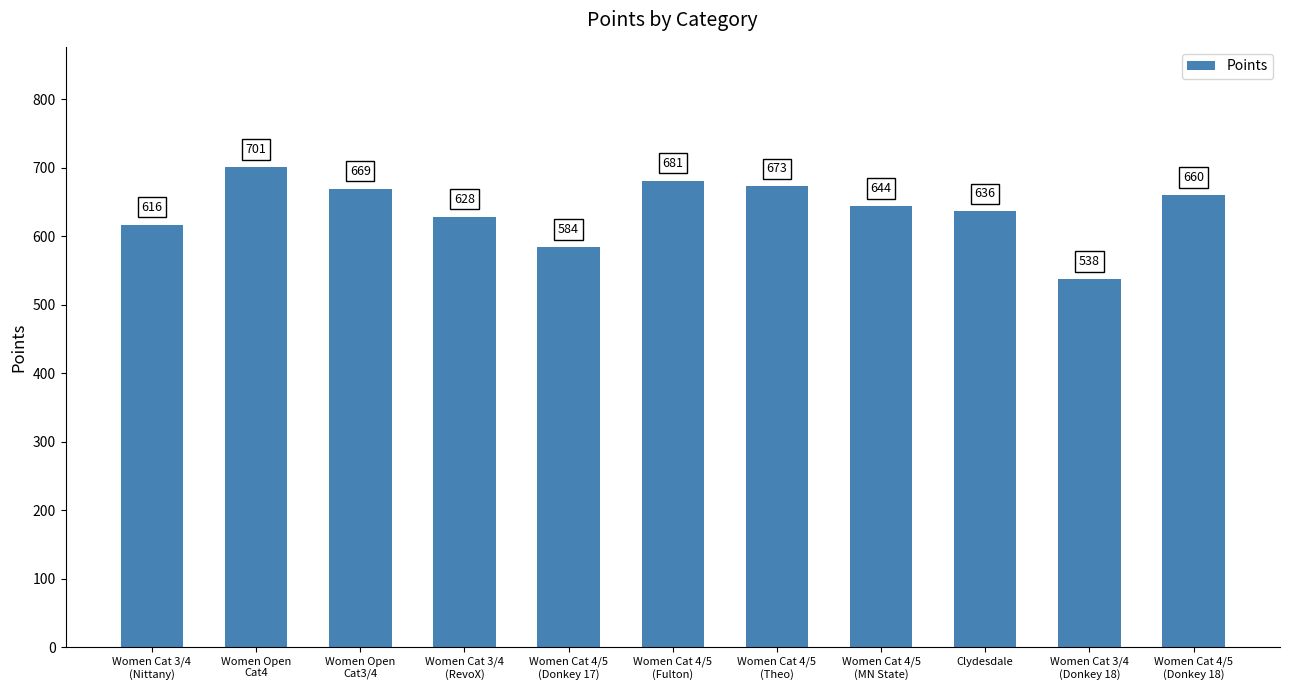

The value at Women Cat 4/5
(MN State) is 644.1. True or false?

True